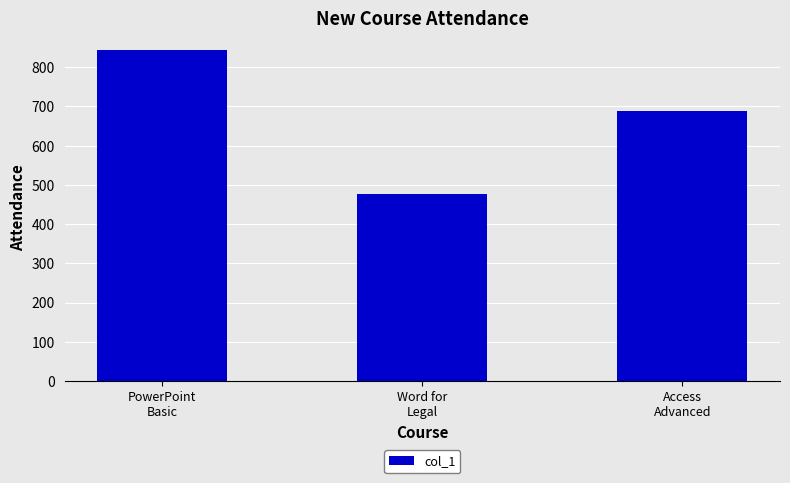

How many data points are less than 689?

1